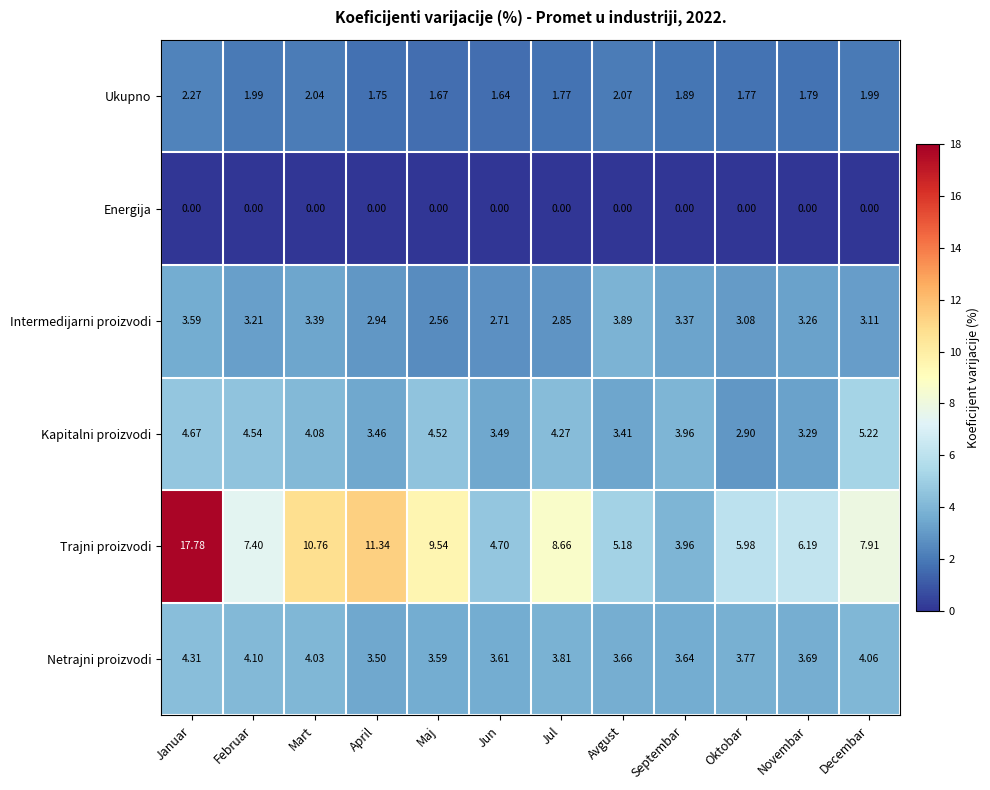

Which series changed the most between Januar and Maj?

Trajni proizvodi